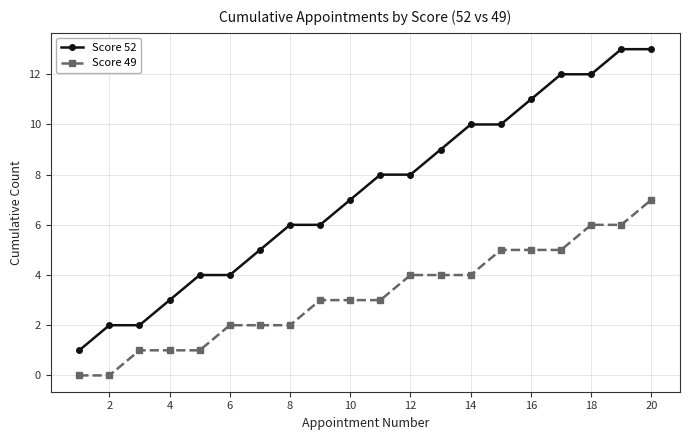

True or false: Score 49 and Score 52 cross at least once.

False